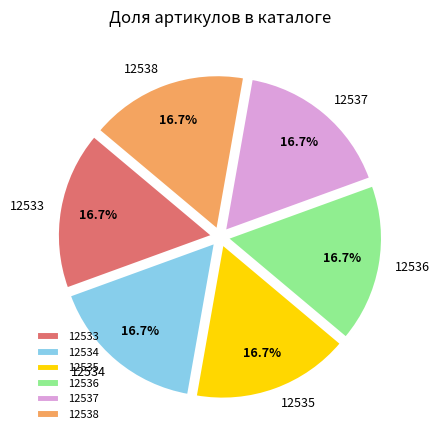

How many segments does this pie chart have?

6